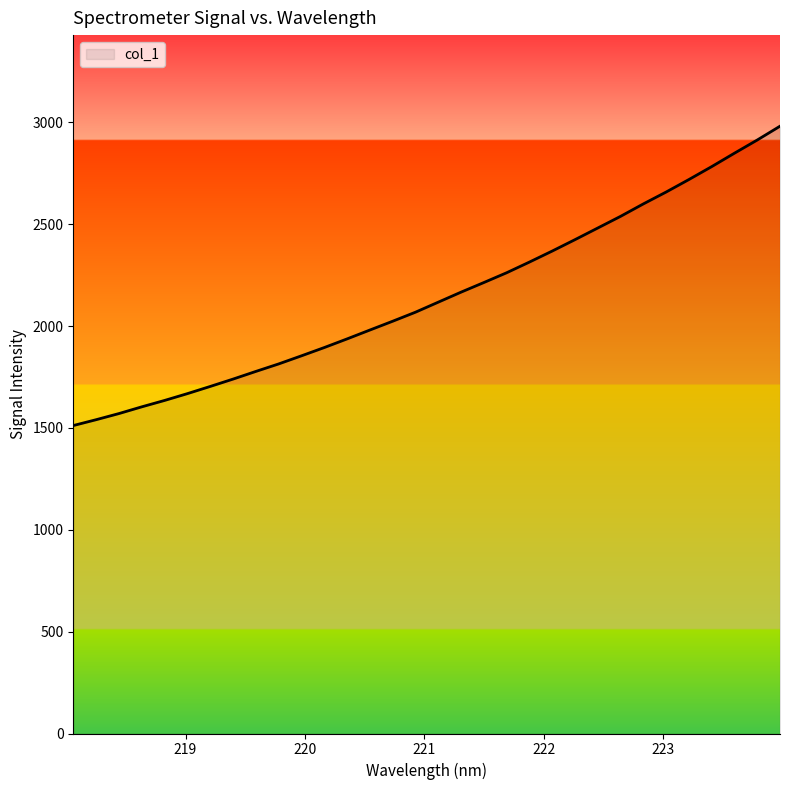

What is the maximum value shown in the chart?

2981.7